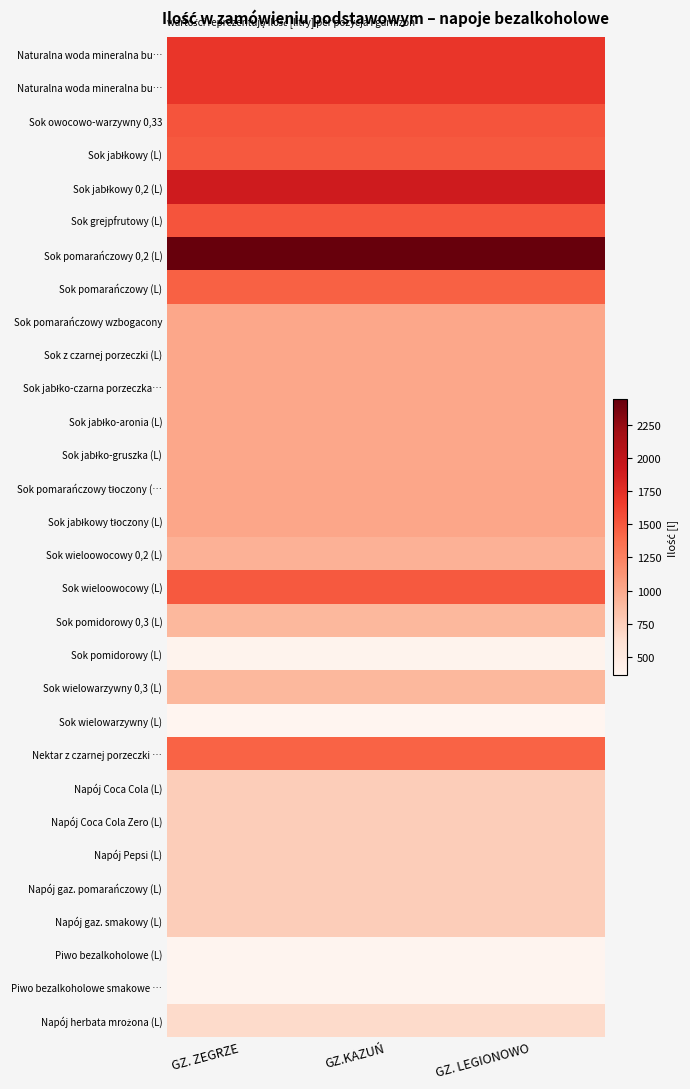

What is the total value across all series at GZ. ZEGRZE?

32445